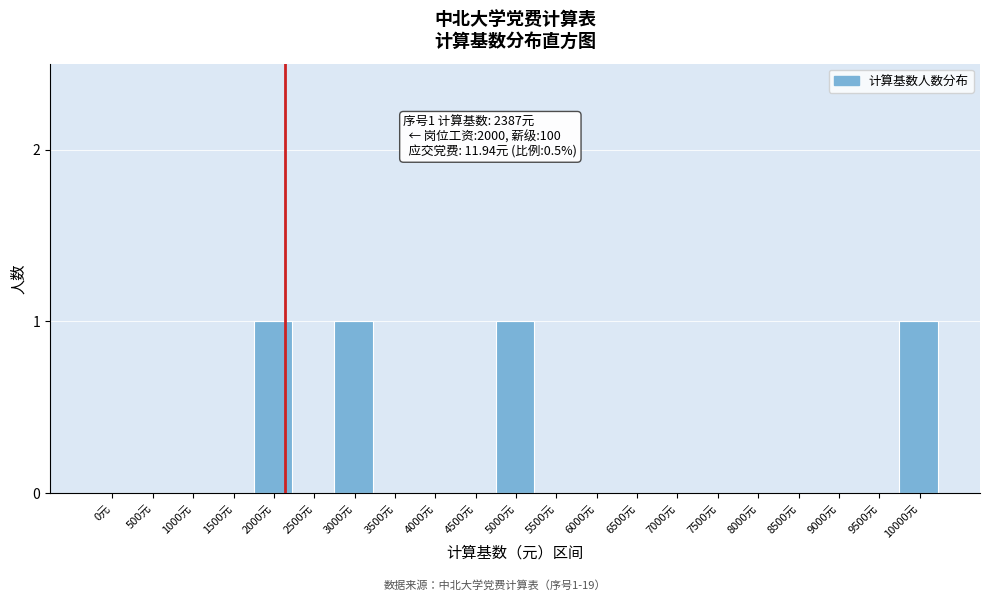

Reading right to left, what are all the values shown in this chart?

10000元=1	9500元=0	9000元=0	8500元=0	8000元=0	7500元=0	7000元=0	6500元=0	6000元=0	5500元=0	5000元=1	4500元=0	4000元=0	3500元=0	3000元=1	2500元=0	2000元=1	1500元=0	1000元=0	500元=0	0元=0